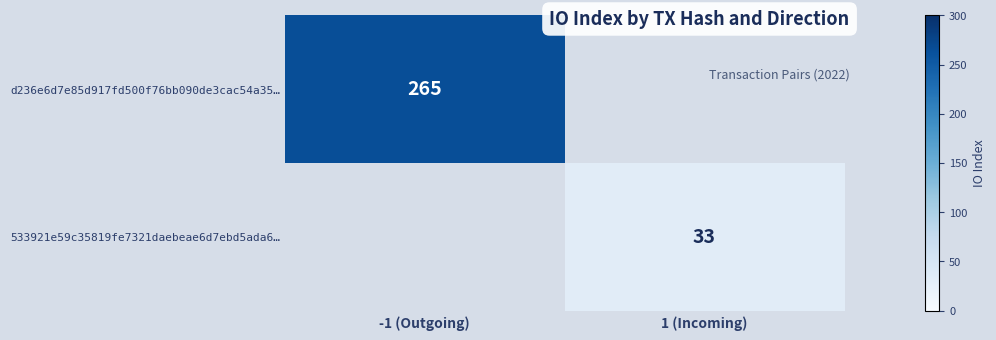

Count the number of data series in this chart.

2